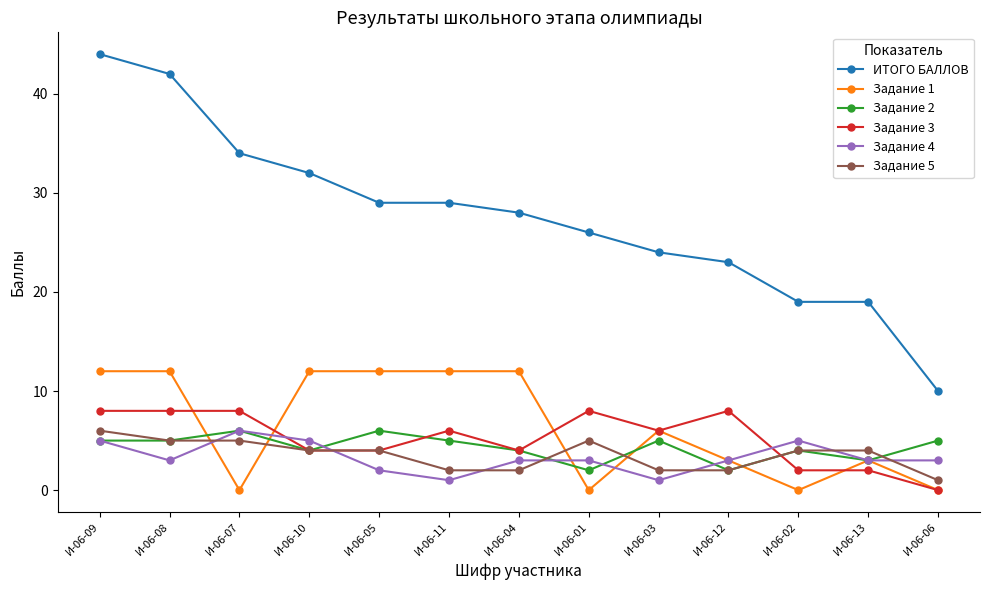

What is the greatest value displayed?

44